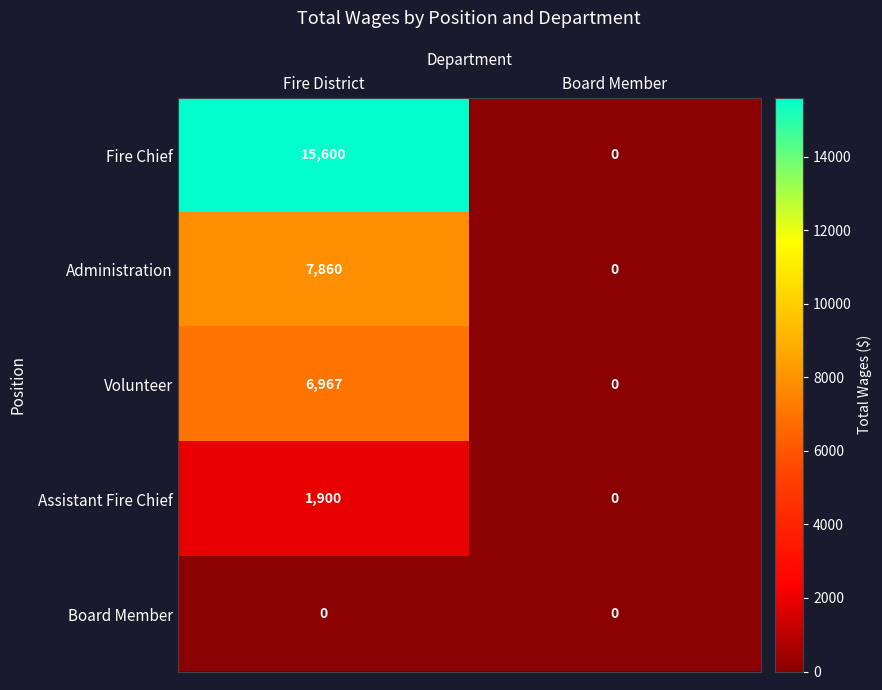

Is the value of Administration at Fire District greater than the value of Volunteer at Fire District?

Yes